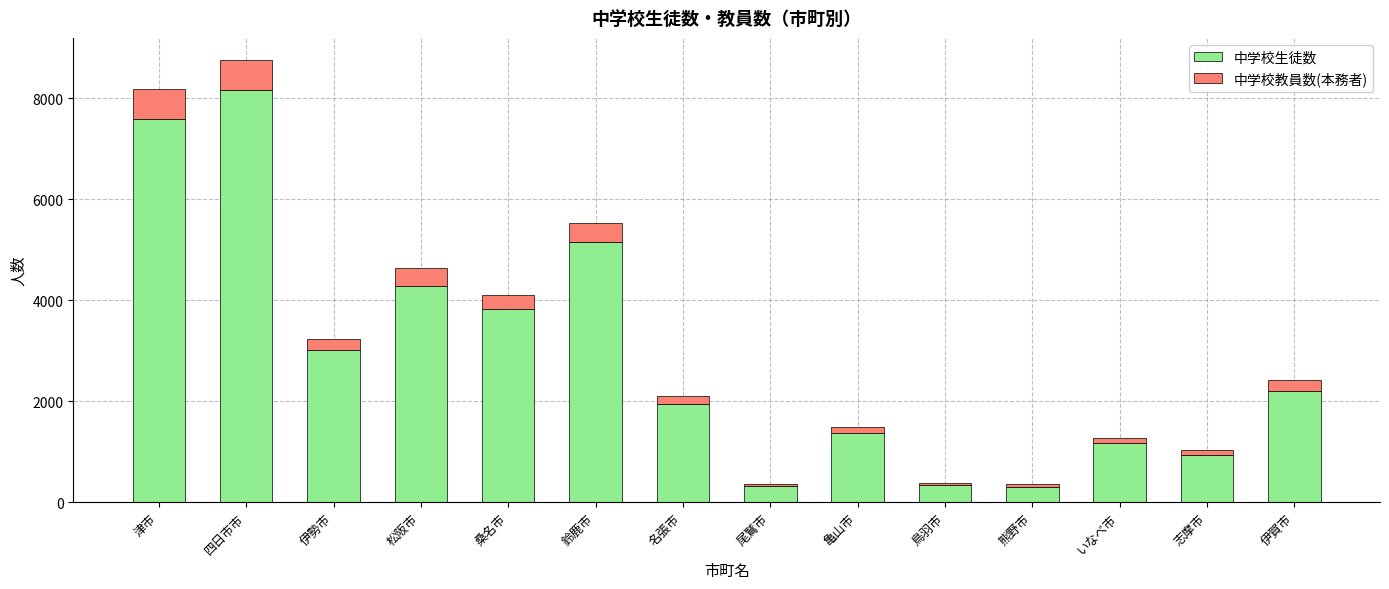

Count the number of data series in this chart.

2